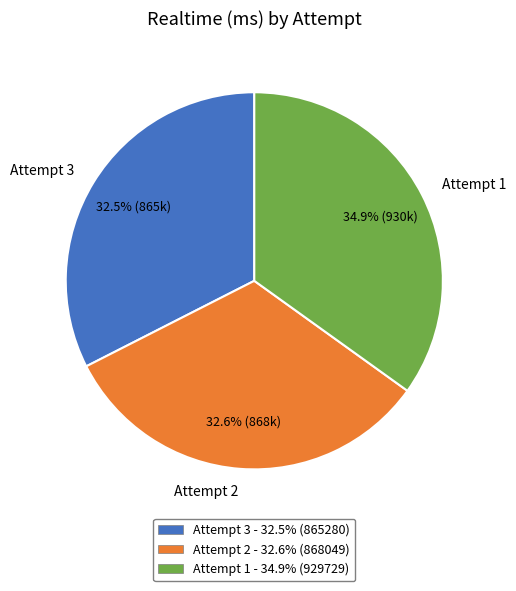

Which category has the biggest portion of the pie?

Attempt 1